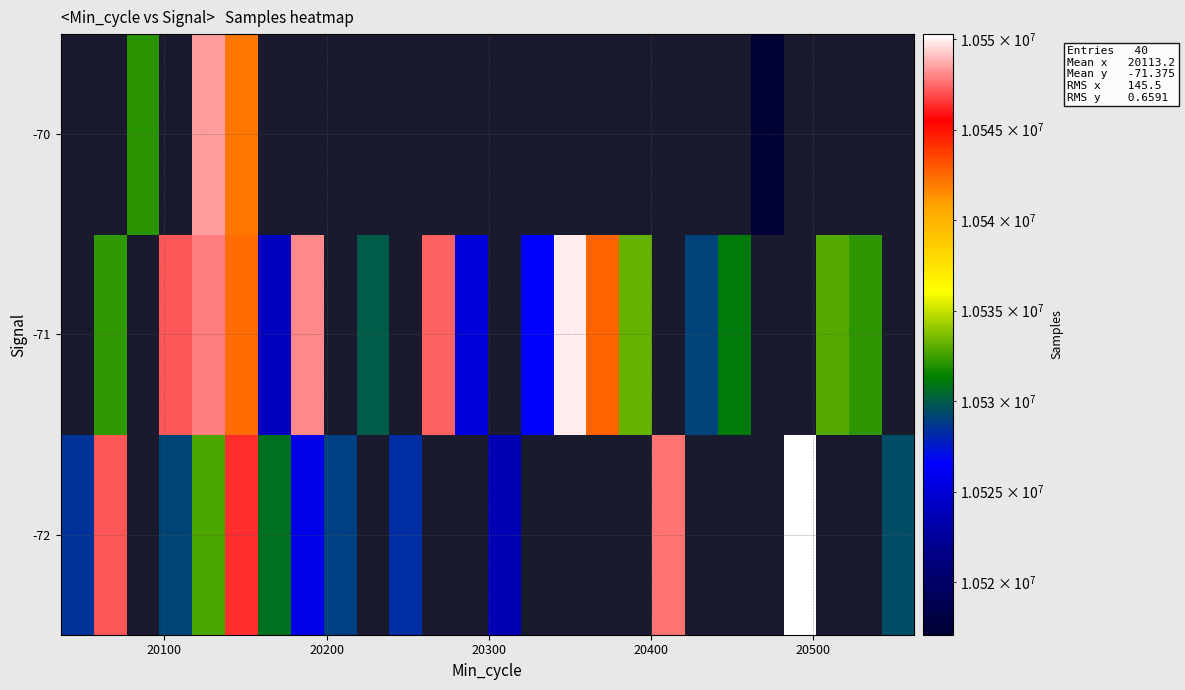

Count the number of categories in the chart.

26